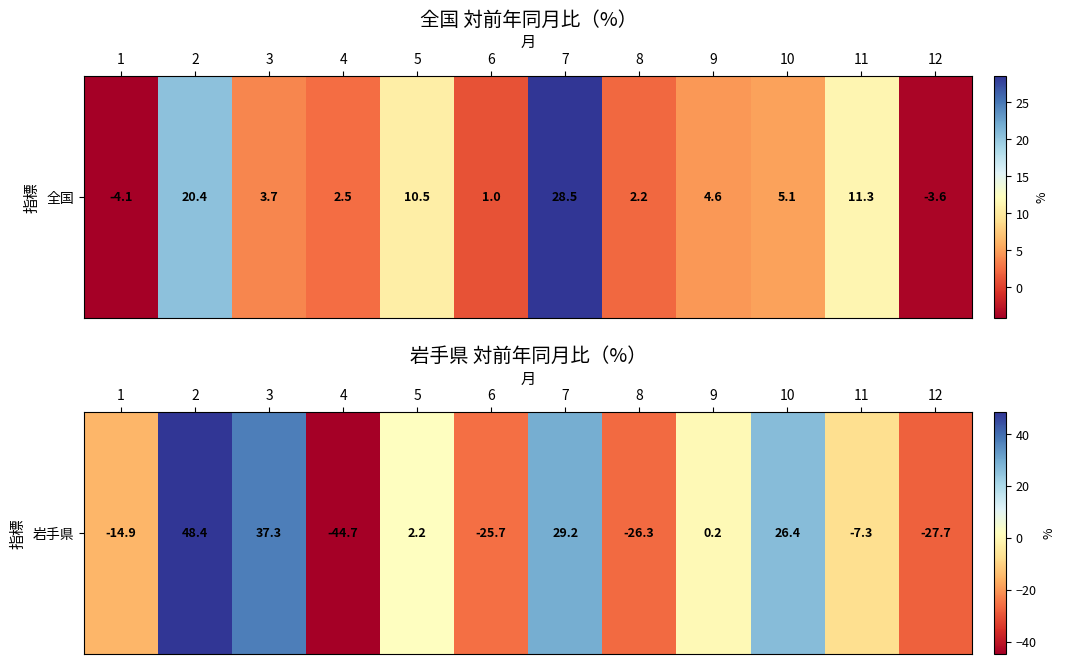

What is the change in value from 6 to 9?

+25.9